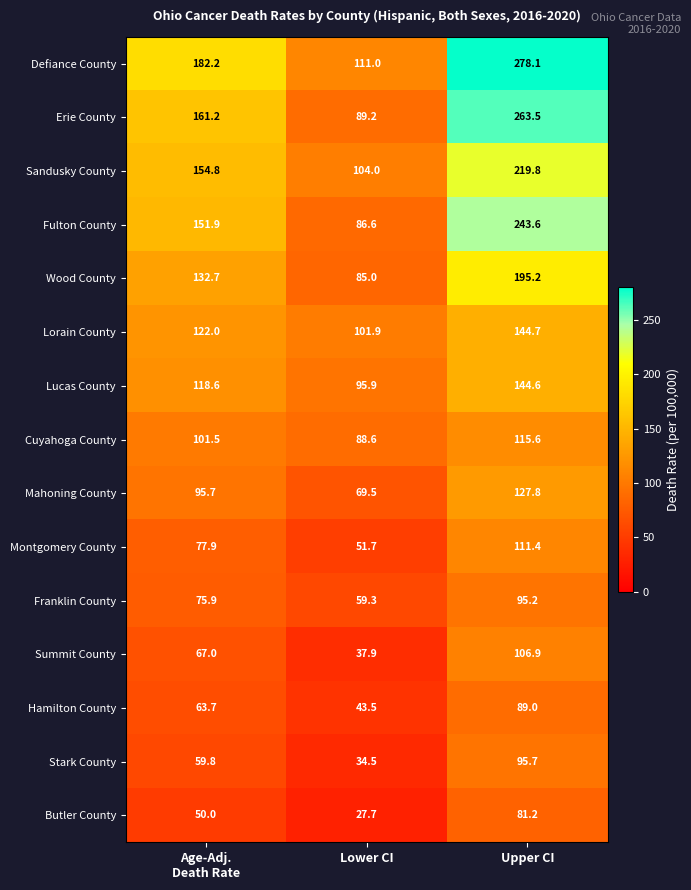

True or false: Butler County has a value of 81.2 at Upper CI.

True